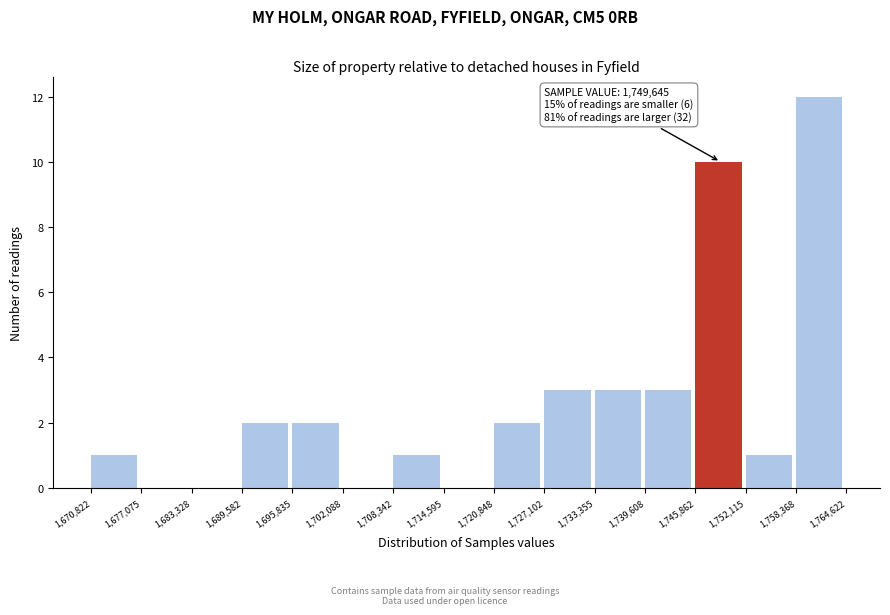

Over which range of the x-axis is the bar tallest?

1,758,368 to 1,764,622